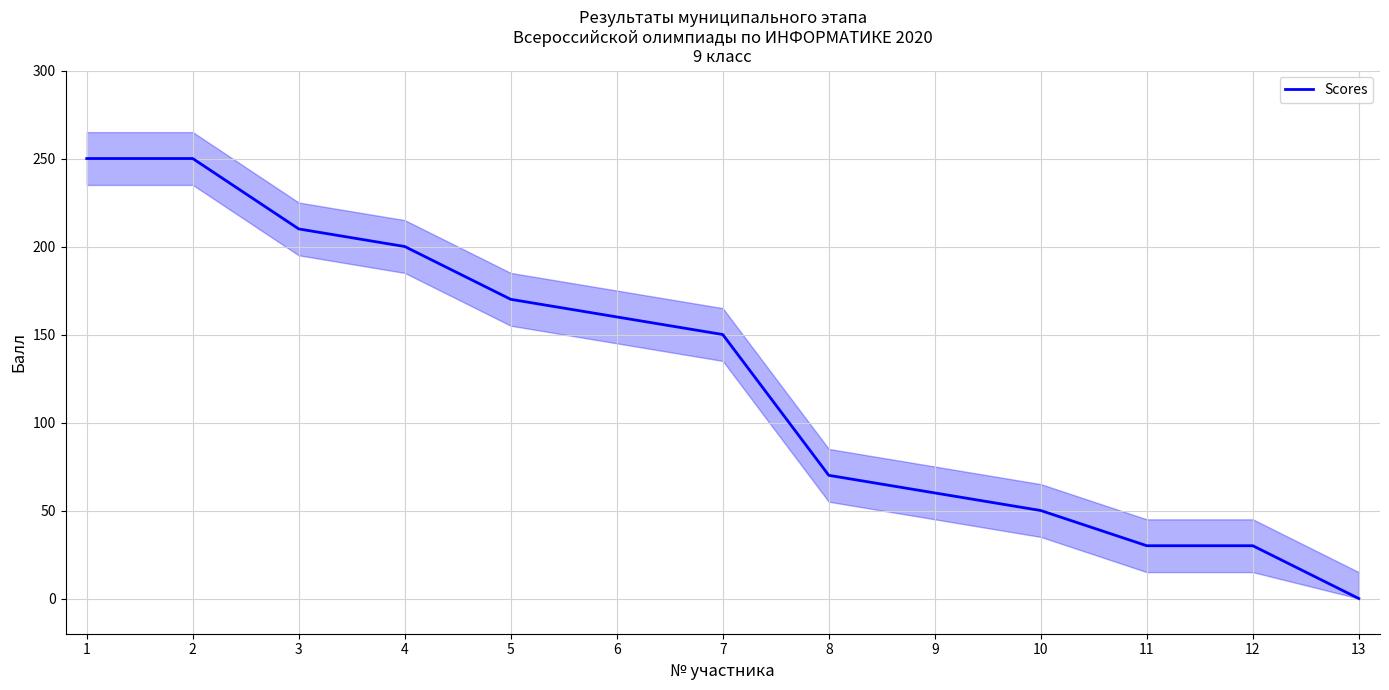

What is the difference between the maximum and minimum values?

250